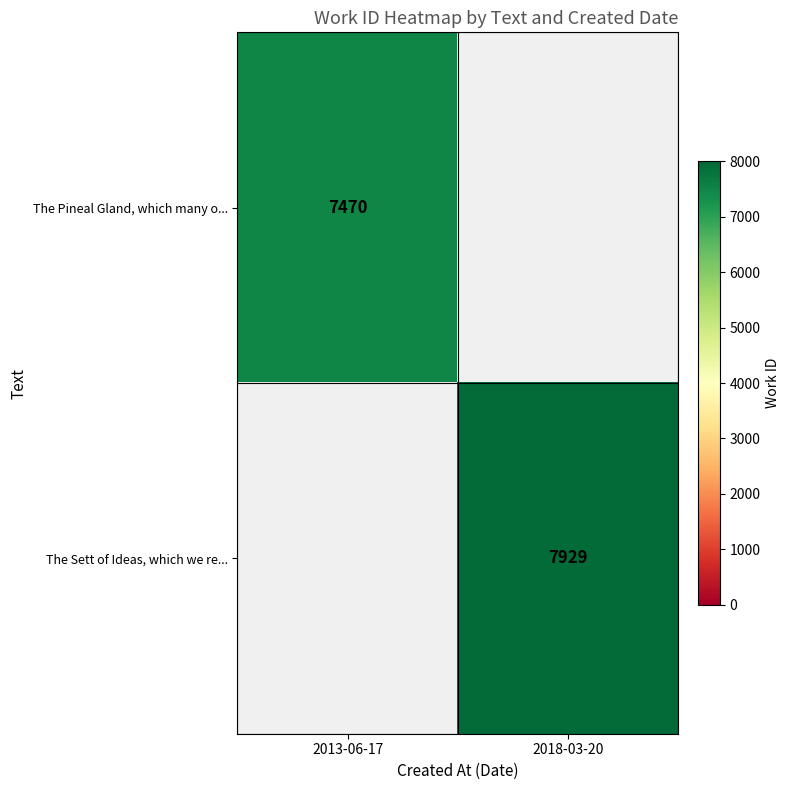

True or false: The Sett of Ideas, which we re... has a value of 10584 at 2018-03-20.

False